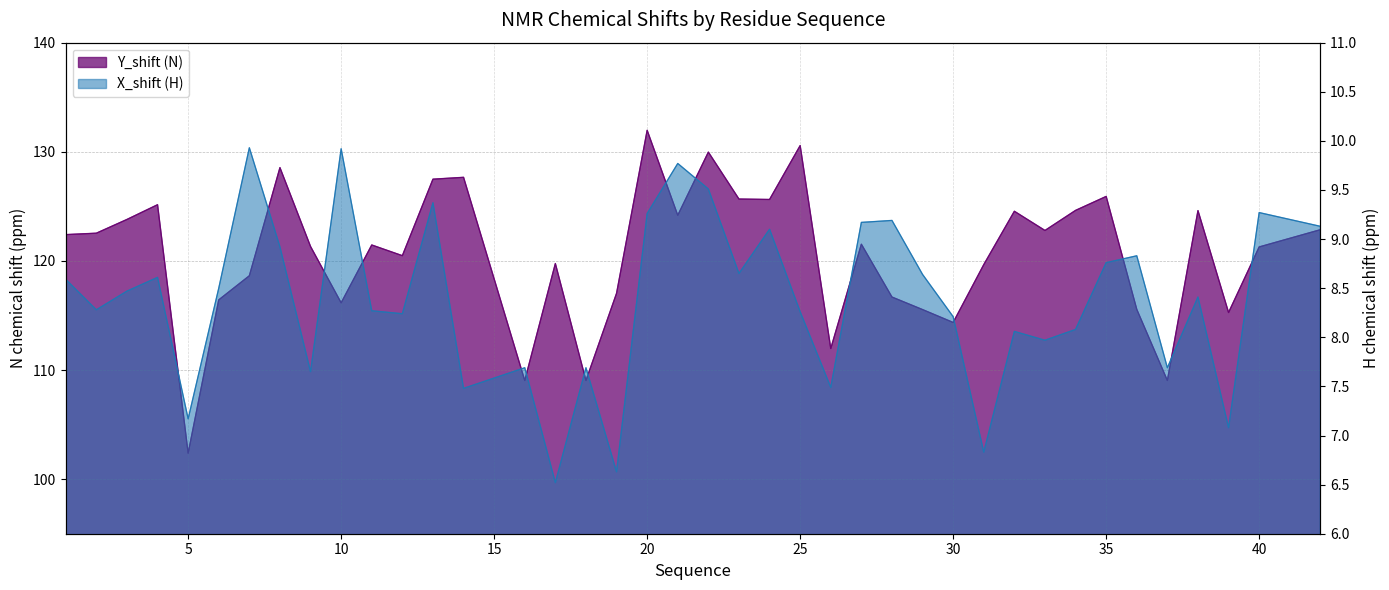

At which category does X_shift reach its first local peak?

4